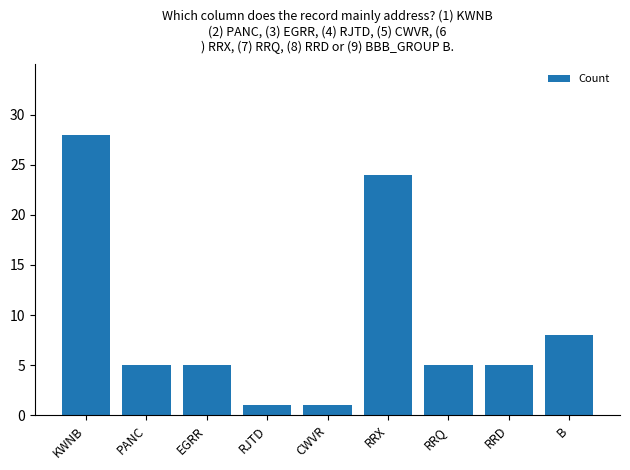

Where is the data nearest to the value 14?

B